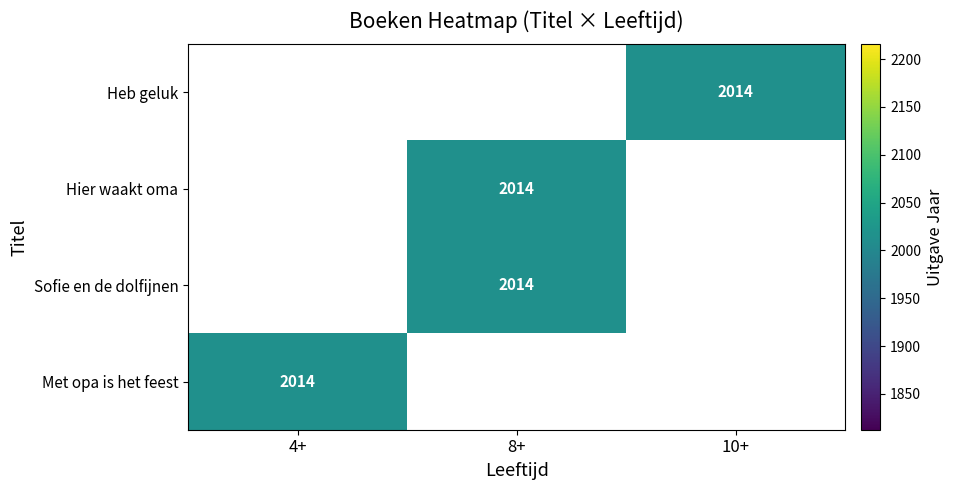

Count the number of data series in this chart.

4